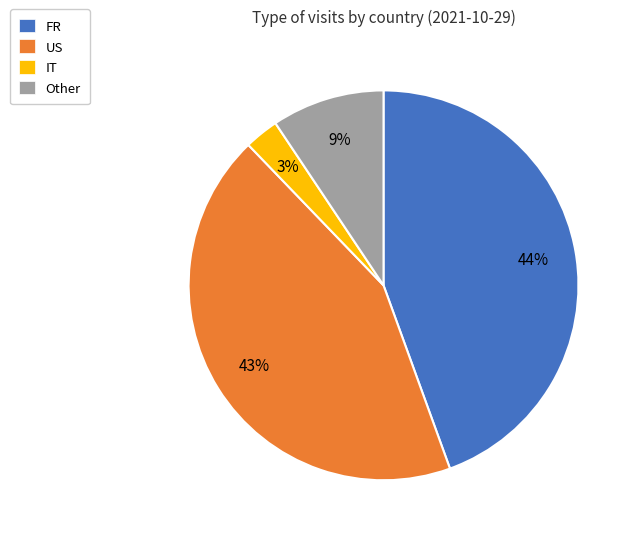

How many segments does this pie chart have?

4